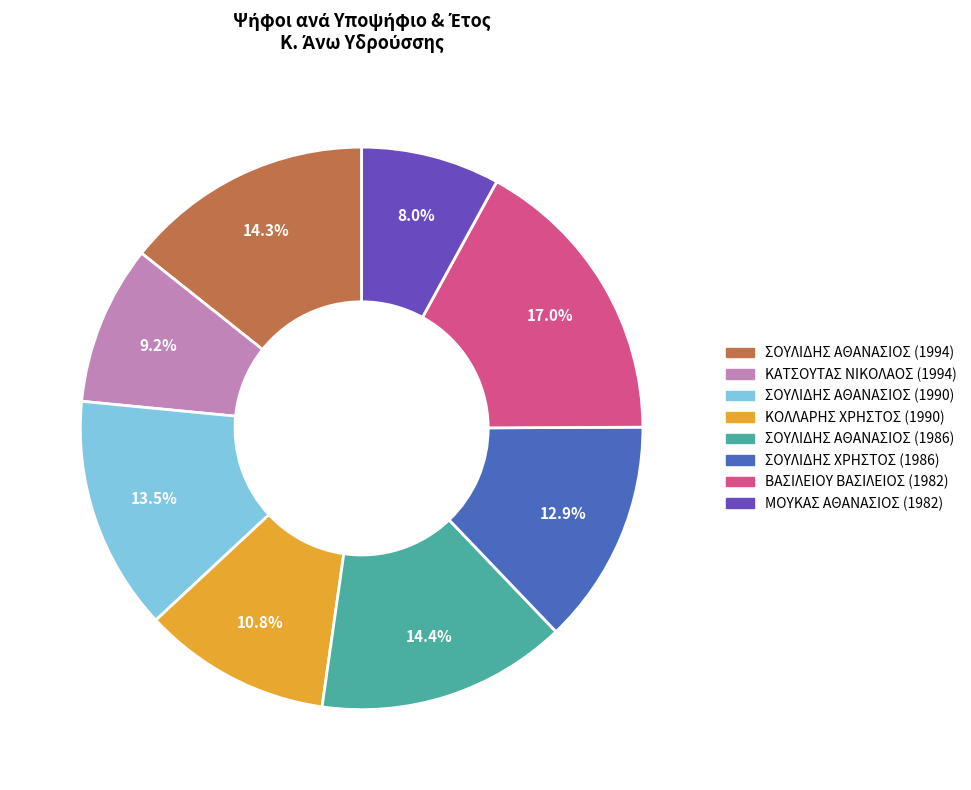

To the nearest percent, what is the average slice percentage?

12%